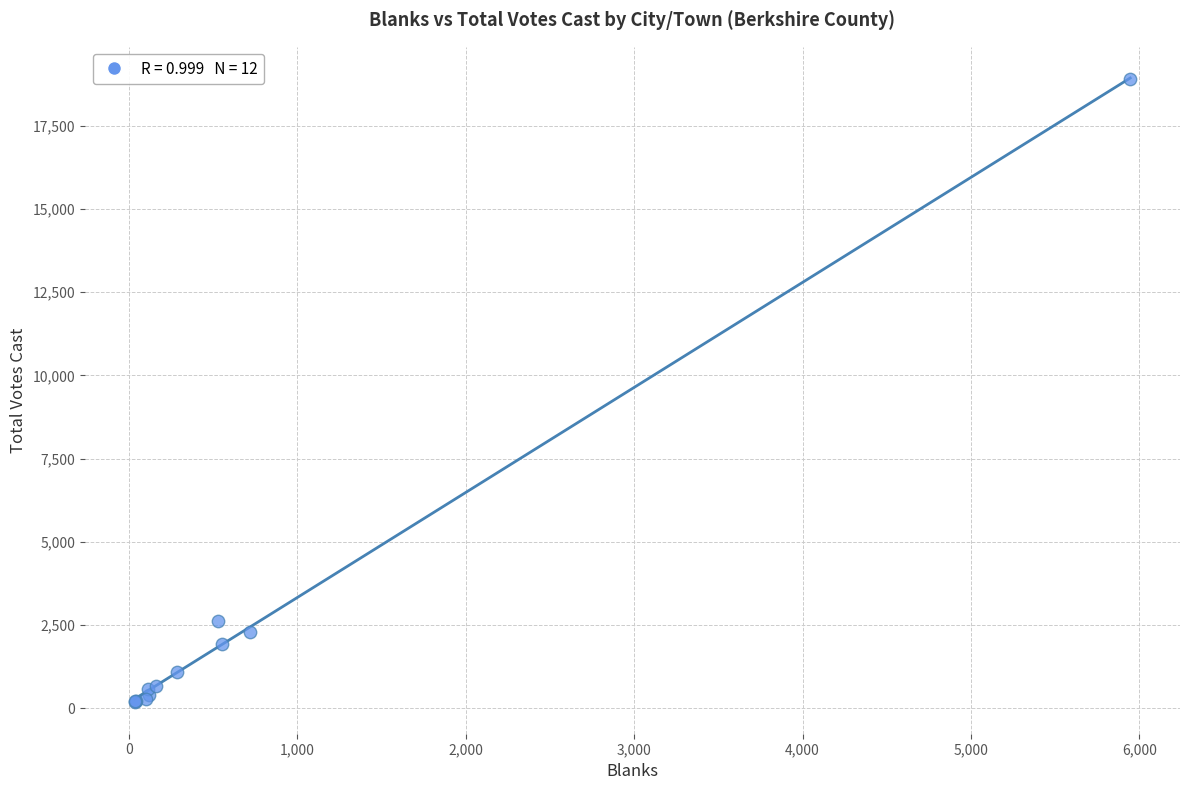

What Y value in the scatter plot is closest to 9529?

2620